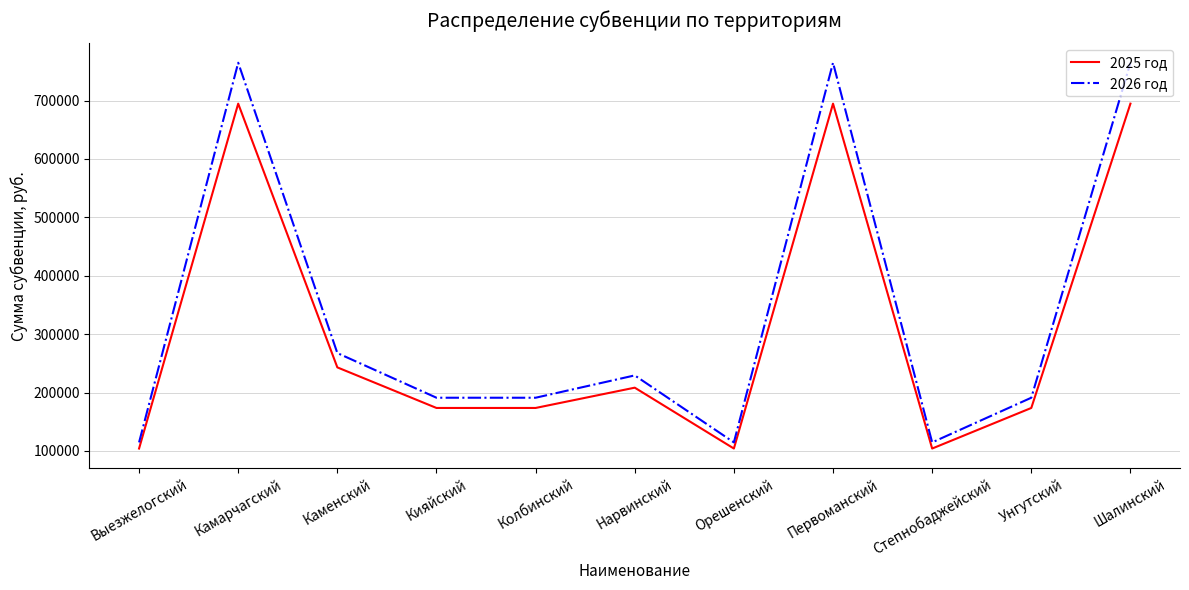

Where is 2025 год nearest to the value 399453?

Каменский